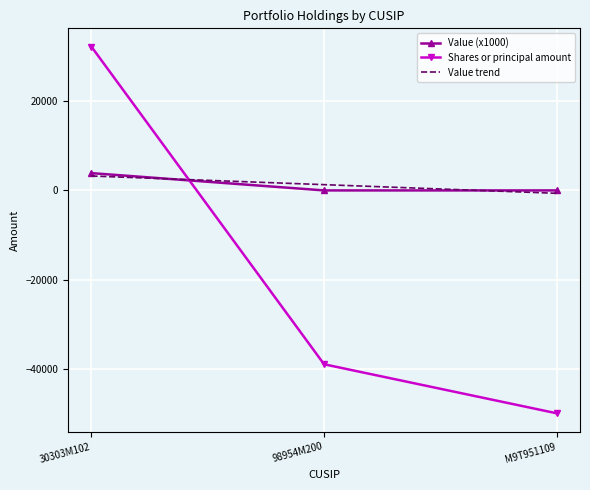

At which category is the sum across all series the highest?

30303M102